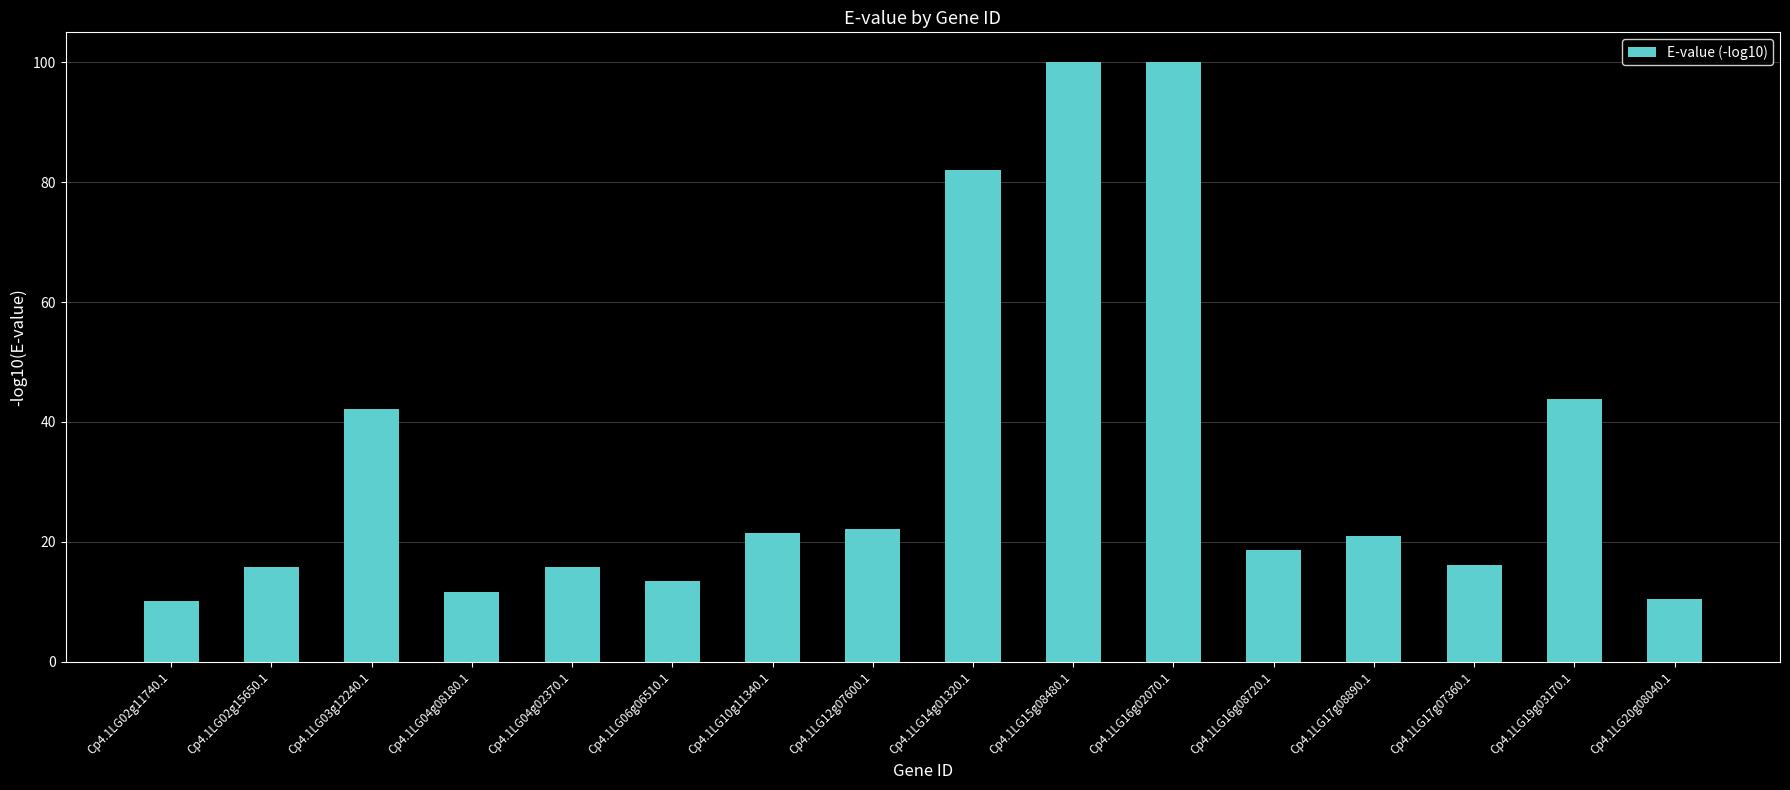

What is the ratio of the value at Cp4.1LG19g03170.1 to the value at Cp4.1LG02g11740.1?

4.3